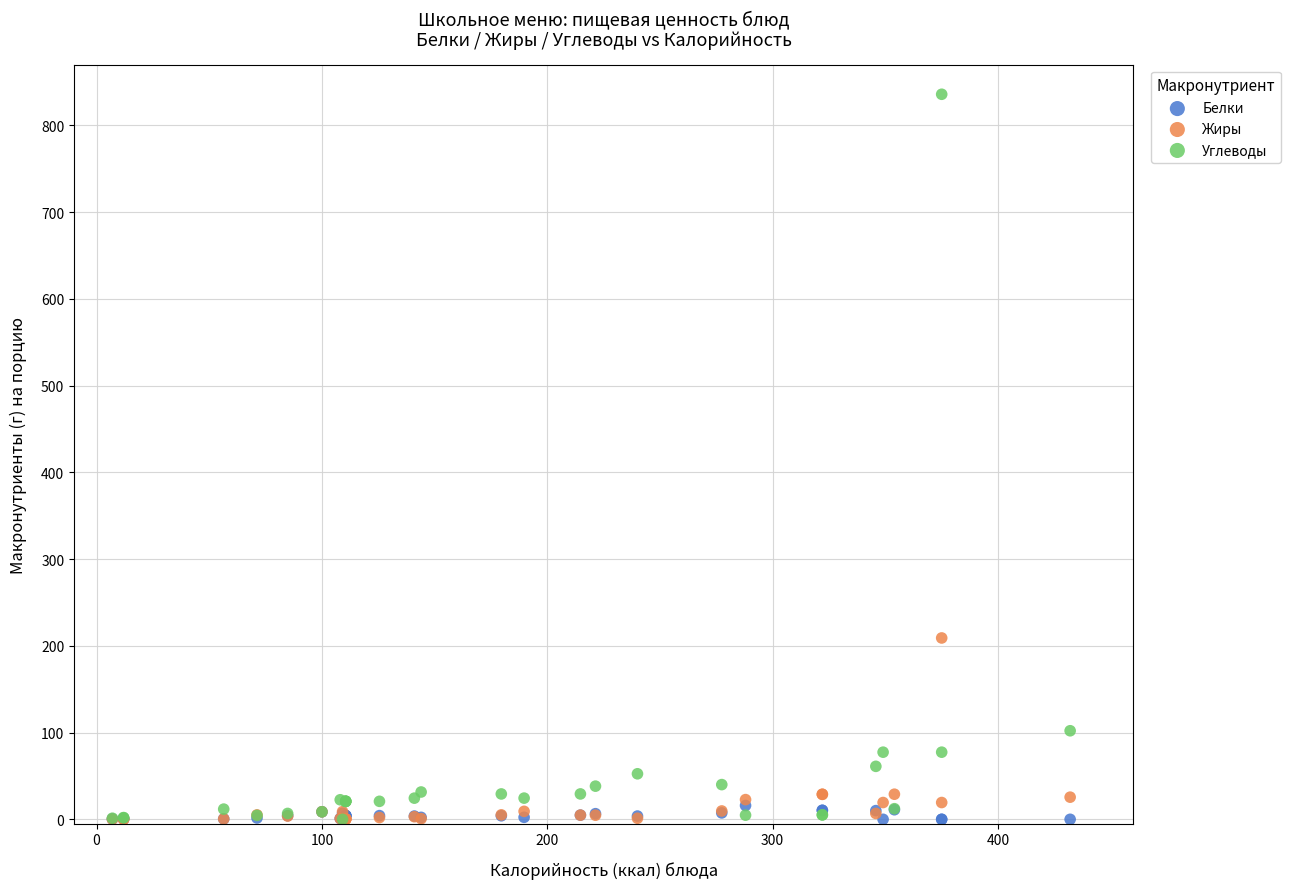

Across all series, what Y value is closest to 417?

209.1